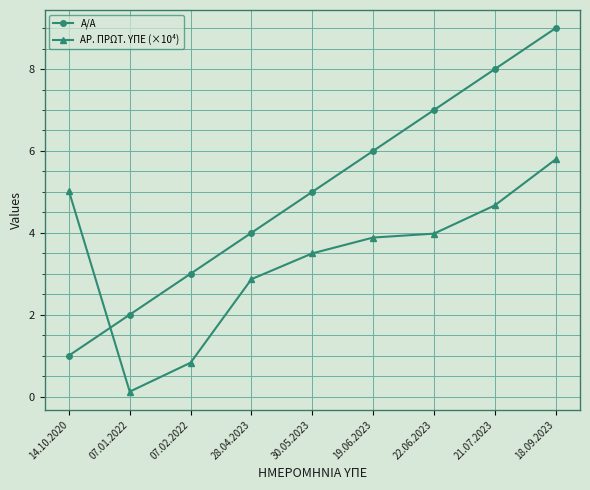

What is the difference between the A/A values at 22.06.2023 and 28.04.2023?

3.0